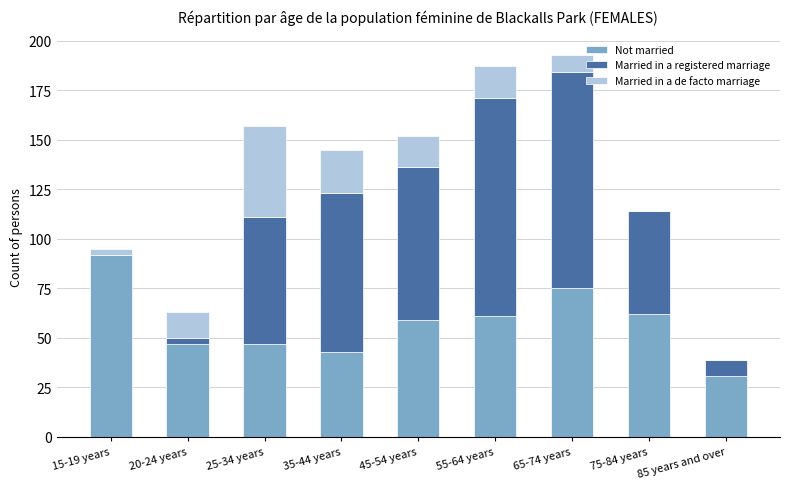

At which category is the sum across all series the highest?

65-74 years